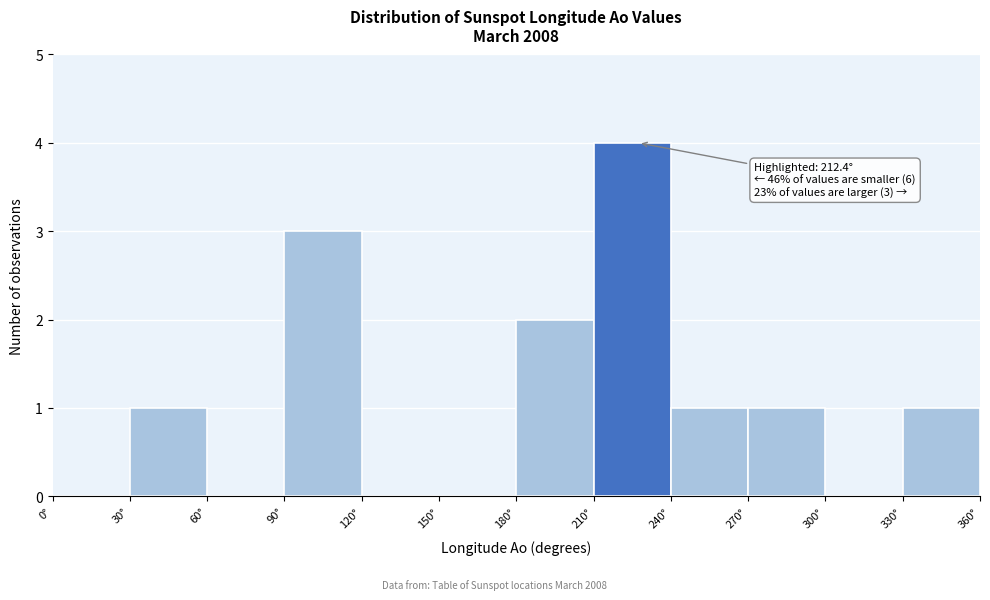

Over which range of the x-axis is the bar tallest?

210 to 240